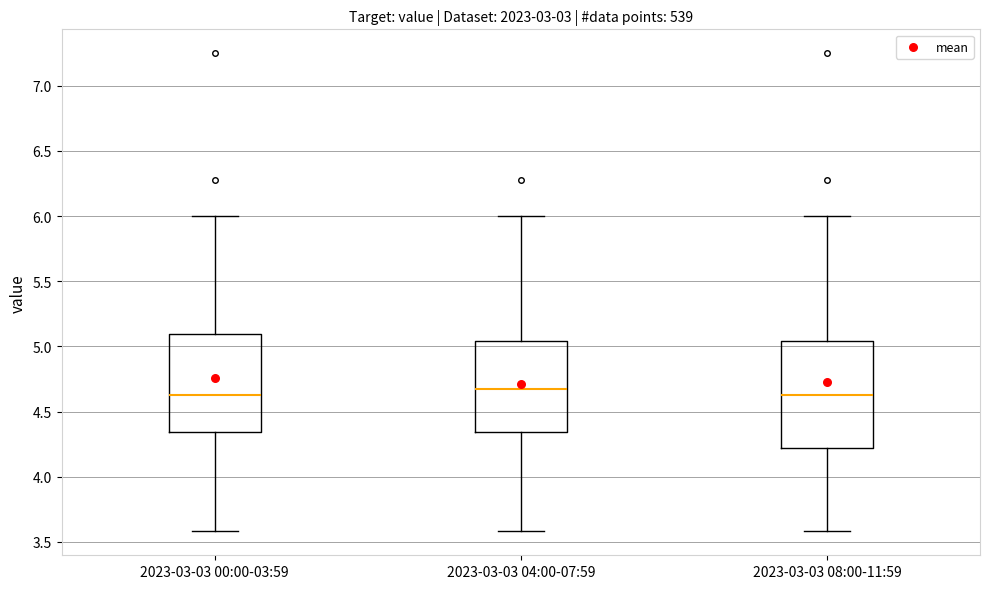

Which box is the tallest, from its lower edge to its upper edge?

2023-03-03 08:00-11:59